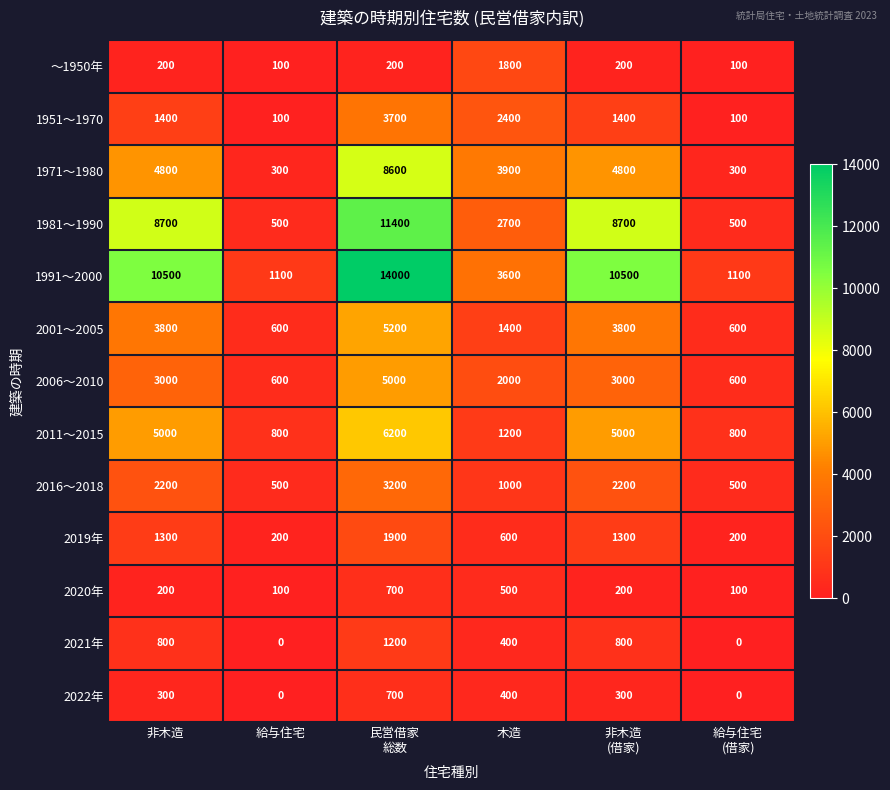

Which series has the largest range (max minus min)?

1991～2000